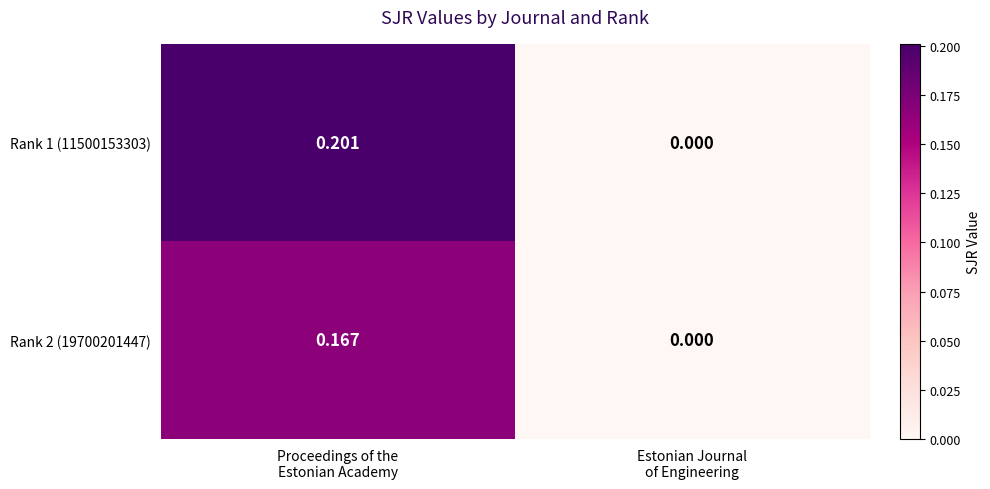

How many series are shown in this chart?

2